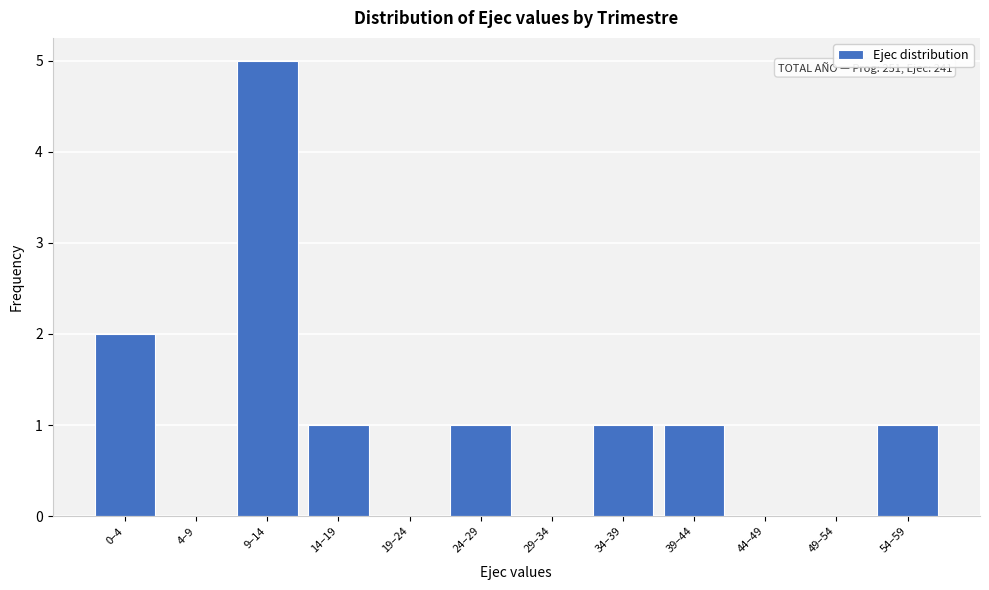

Reading right to left, transcribe all the data shown in this chart.

54–59=1	49–54=0	44–49=0	39–44=1	34–39=1	29–34=0	24–29=1	19–24=0	14–19=1	9–14=5	4–9=0	0–4=2